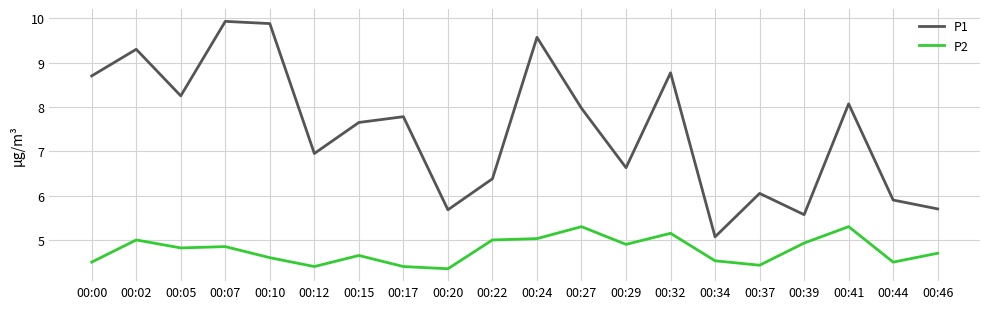

How many lines are shown in the chart?

2